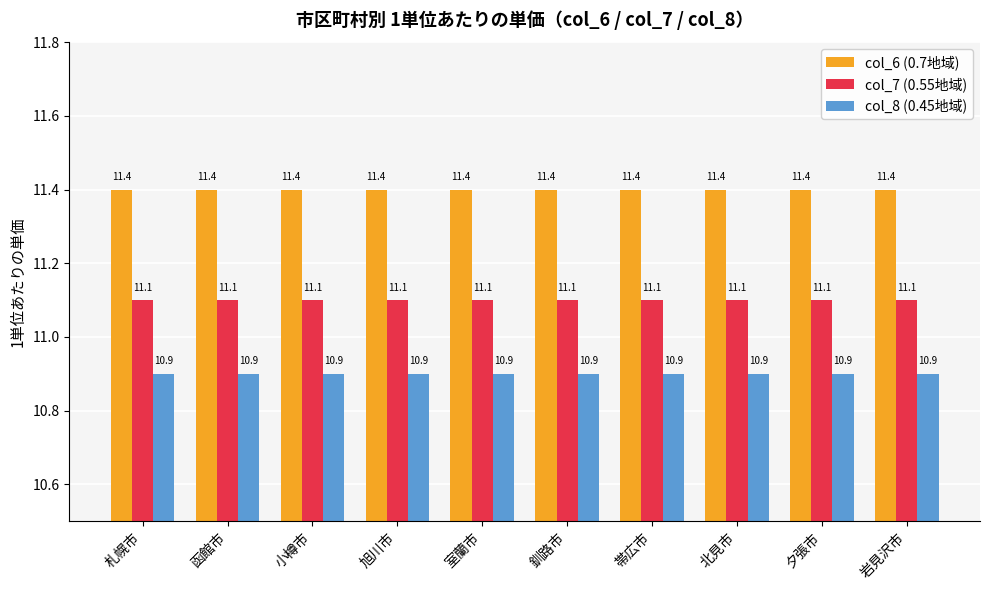

What is the minimum value shown in the chart?

10.9